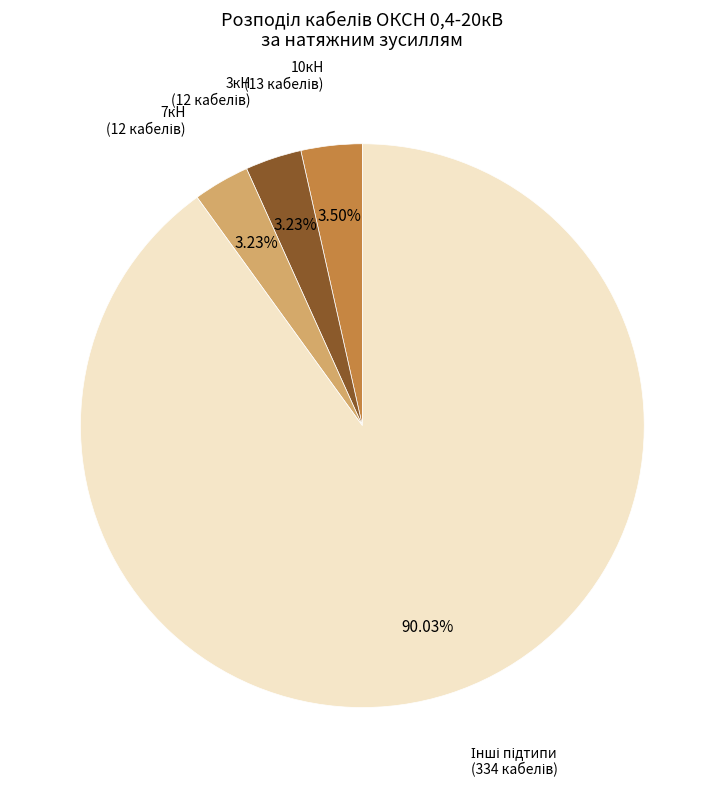

Is there any slice that represents more than half of the pie?

Yes